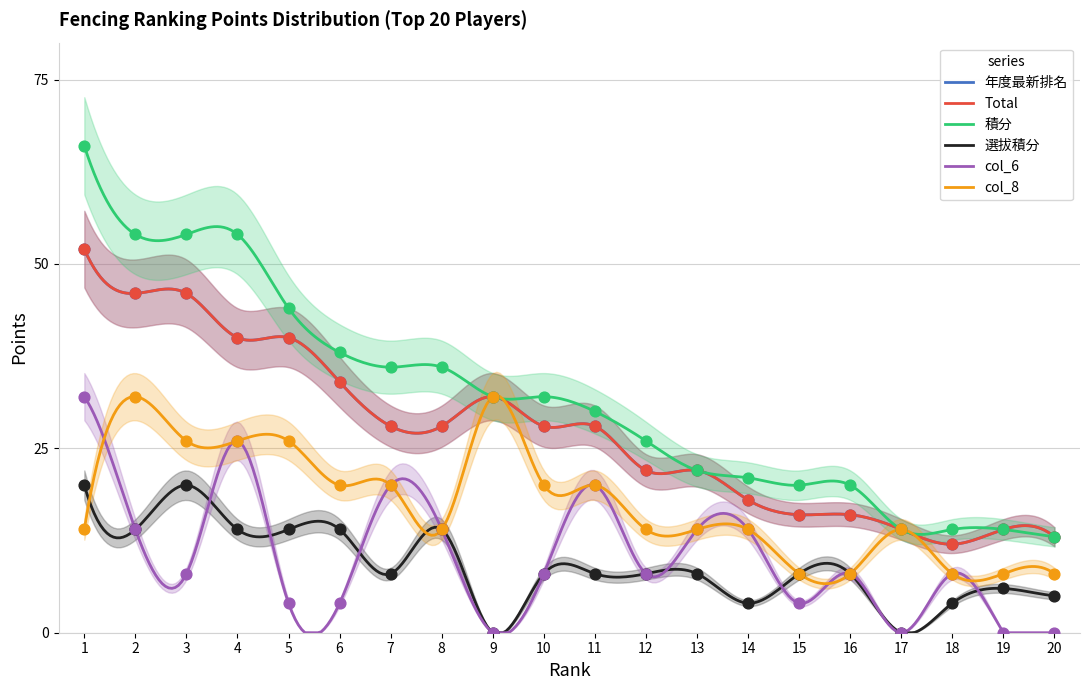

At which category is the sum across all series the highest?

1